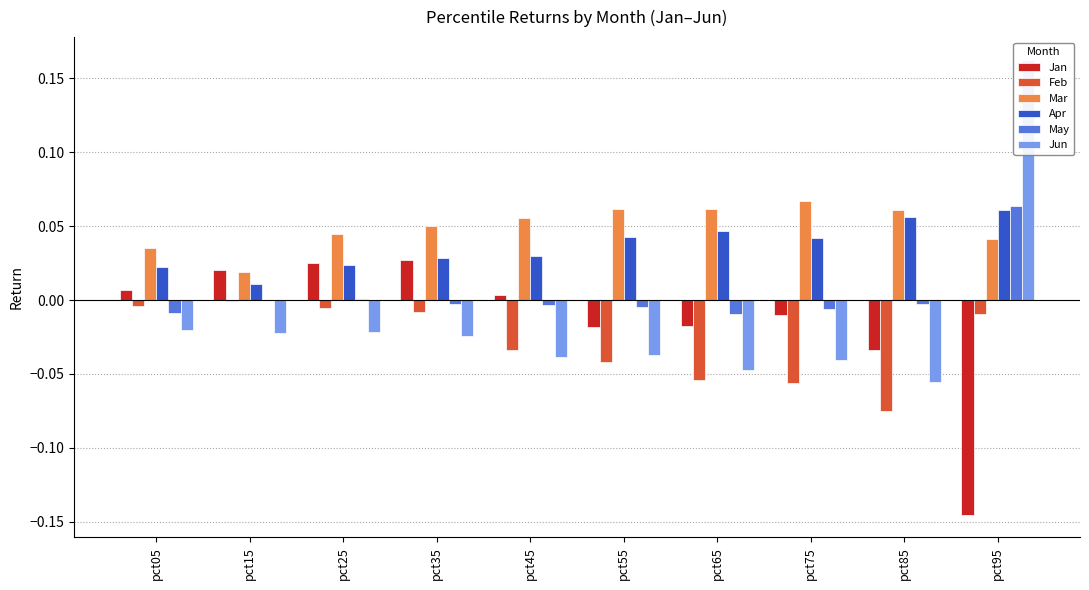

At how many categories does at least one series exceed 0?

10